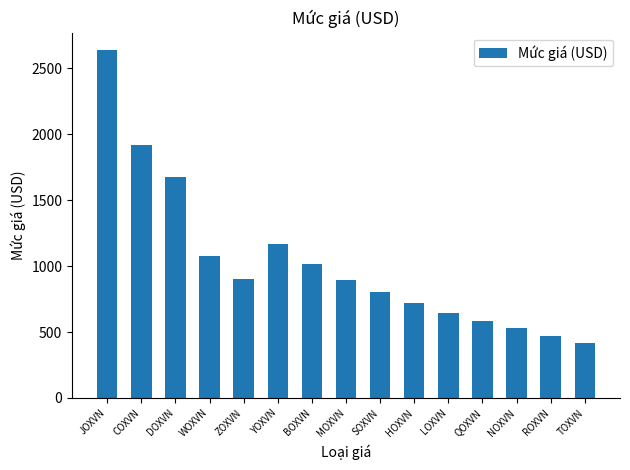

What is the change in value from BOXVN to LOXVN?

-372